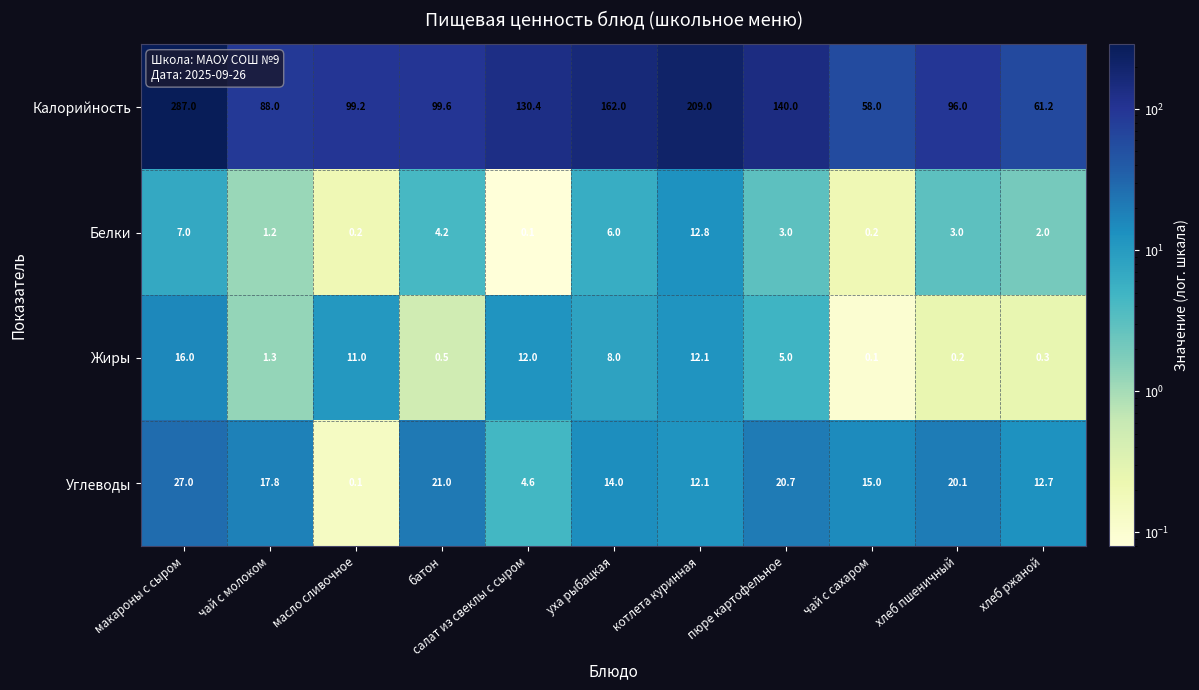

Which series has the largest range (max minus min)?

Калорийность